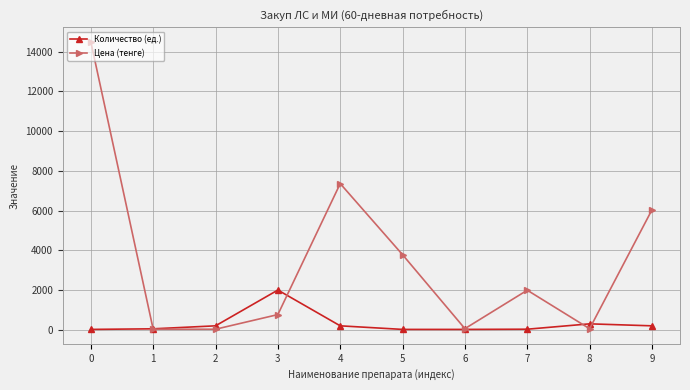

List the series in order of their overall mean, highest first.

Цена (тенге), Количество (ед.)